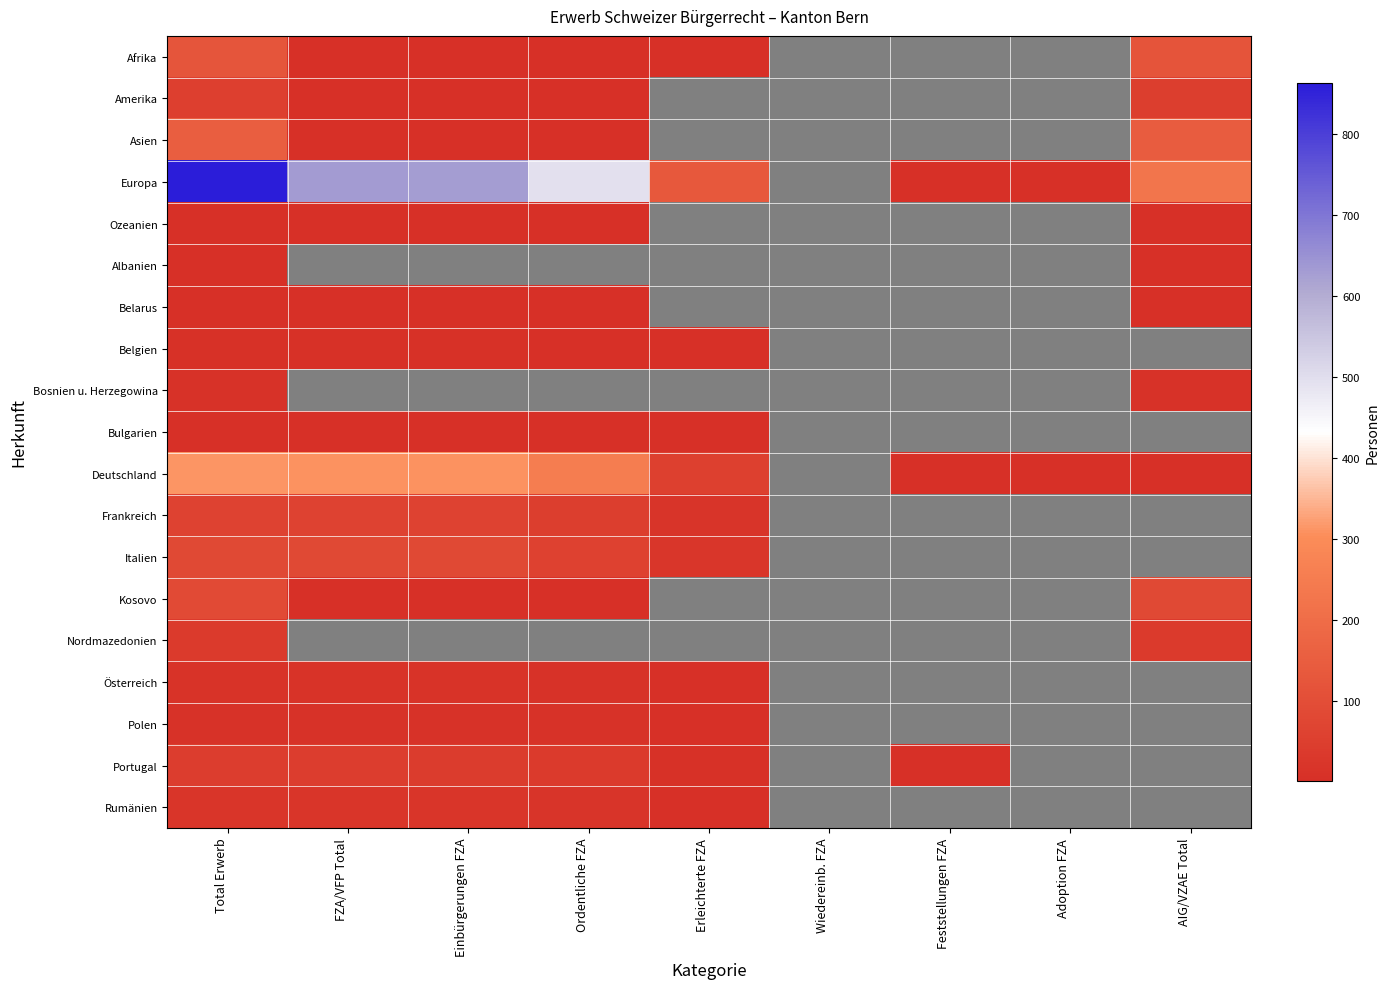

What is the difference between the maximum and second lowest values in the Ozeanien series?

2.0